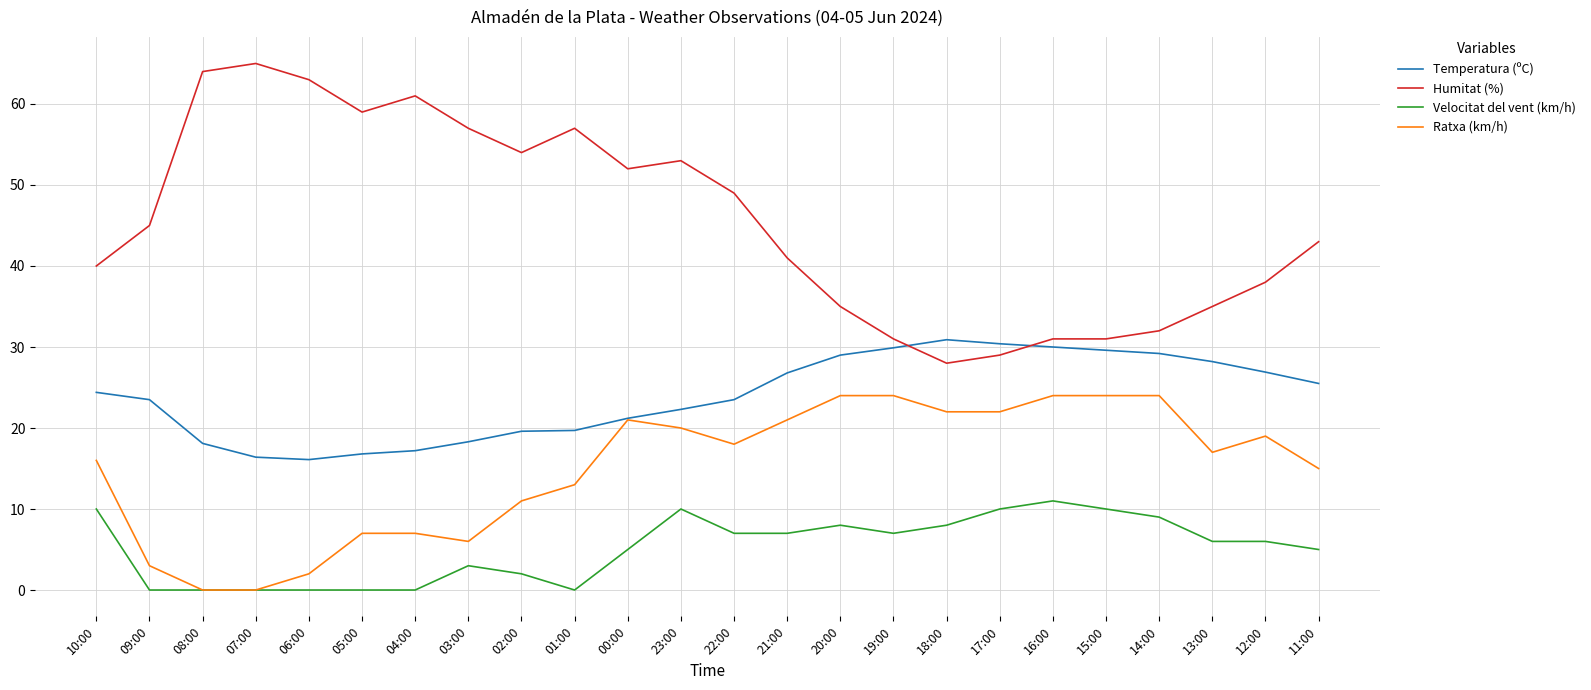

Which series has the largest total across all categories?

Humitat (%)